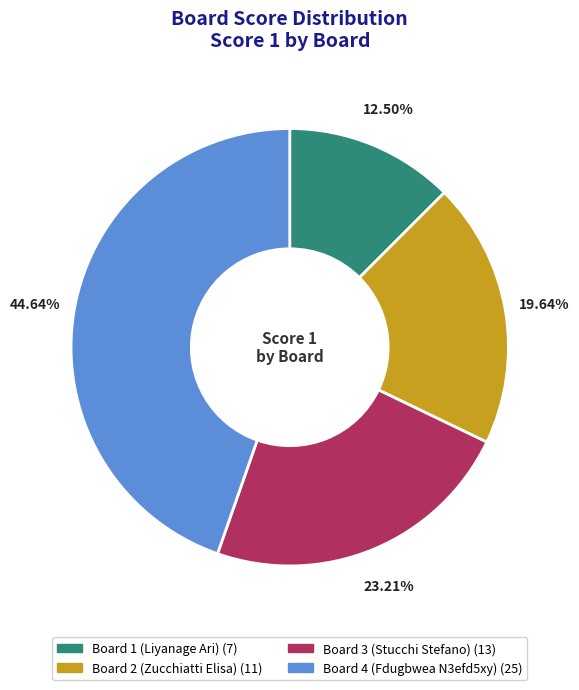

True or false: Board 1 (Liyanage Ari) accounts for 20% of the total.

False